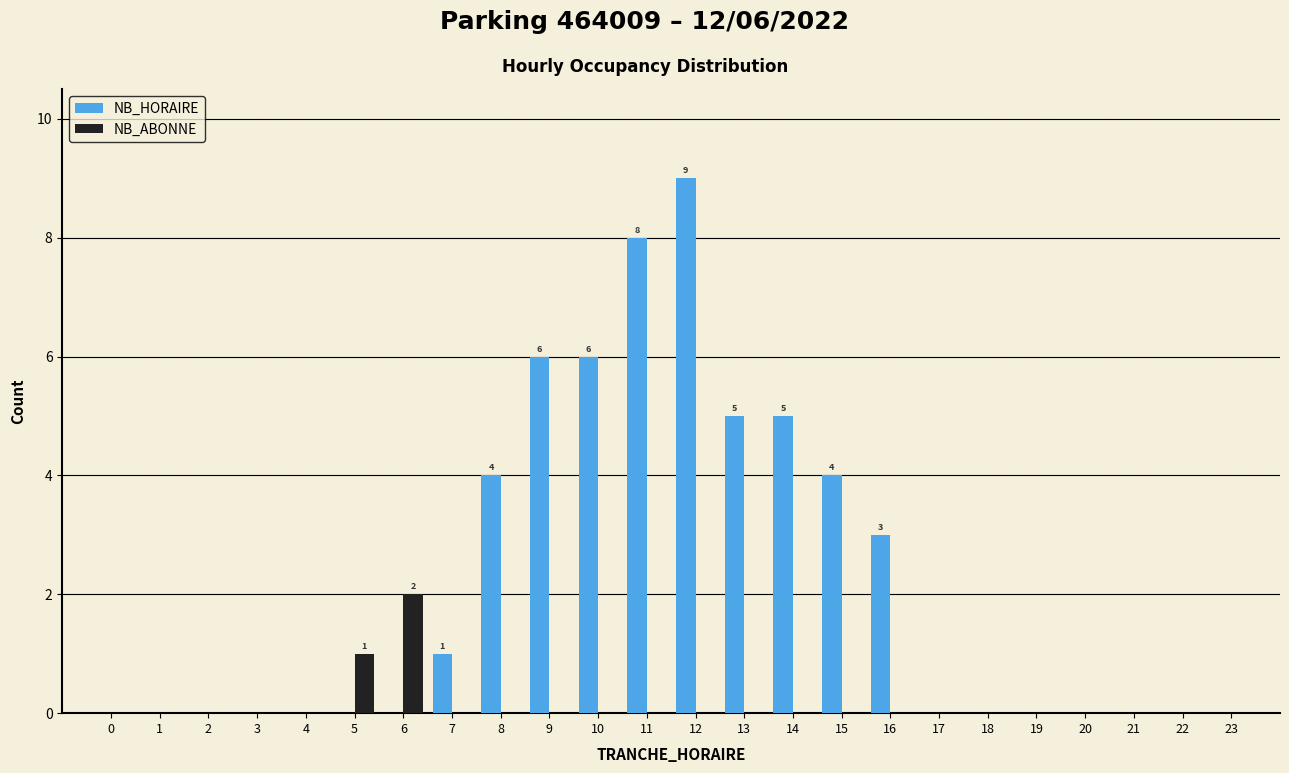

At which category is the sum across all series the highest?

12